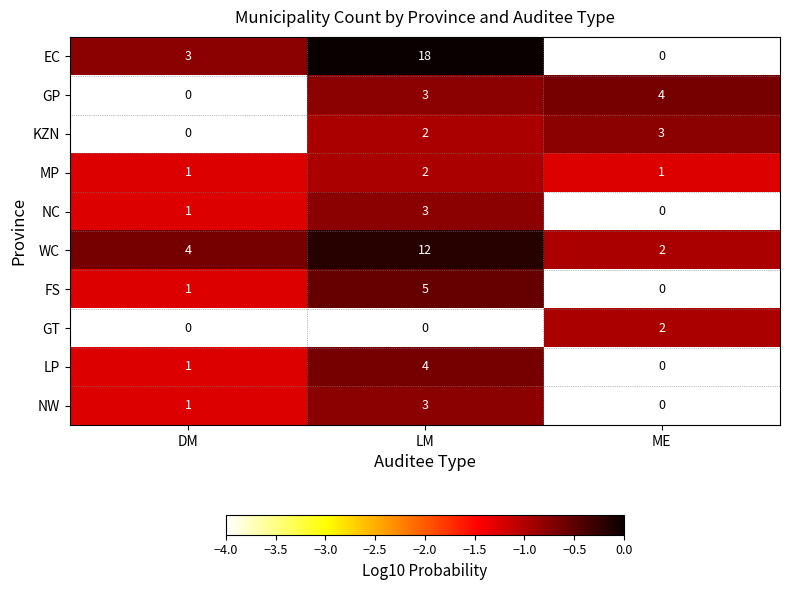

What is the difference between the LP values at ME and LM?

4